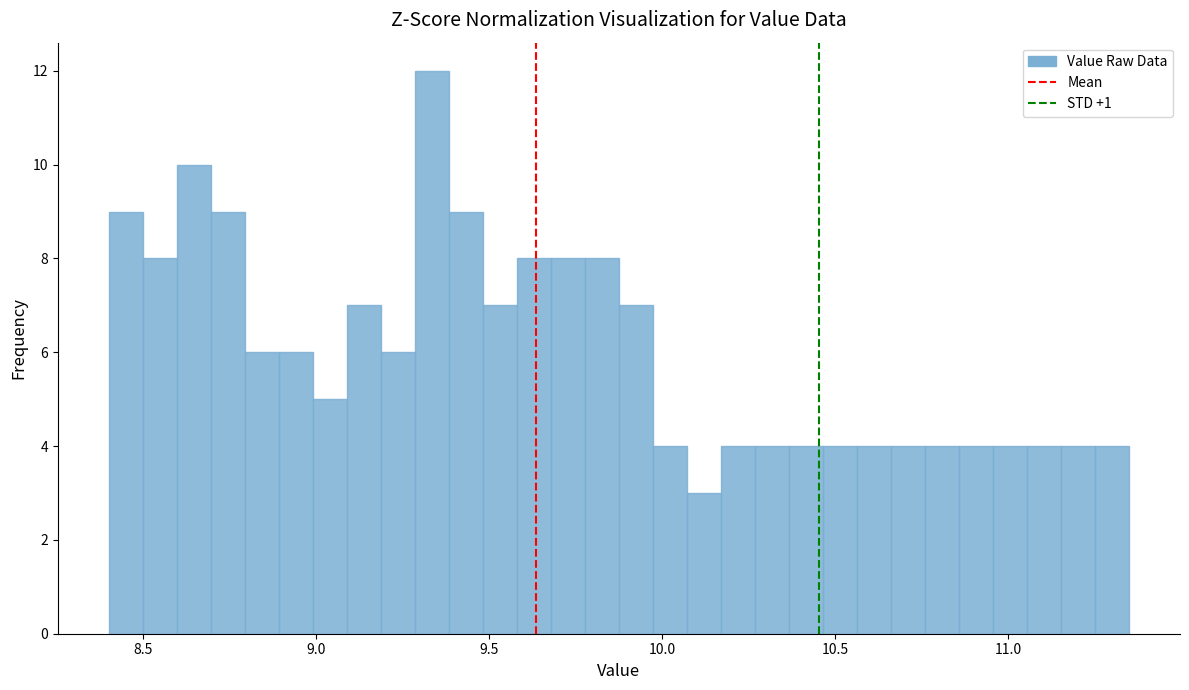

Around what value on the x-axis is the tallest bar? Give the approximate position of its centre, as read against the axis.

9.35